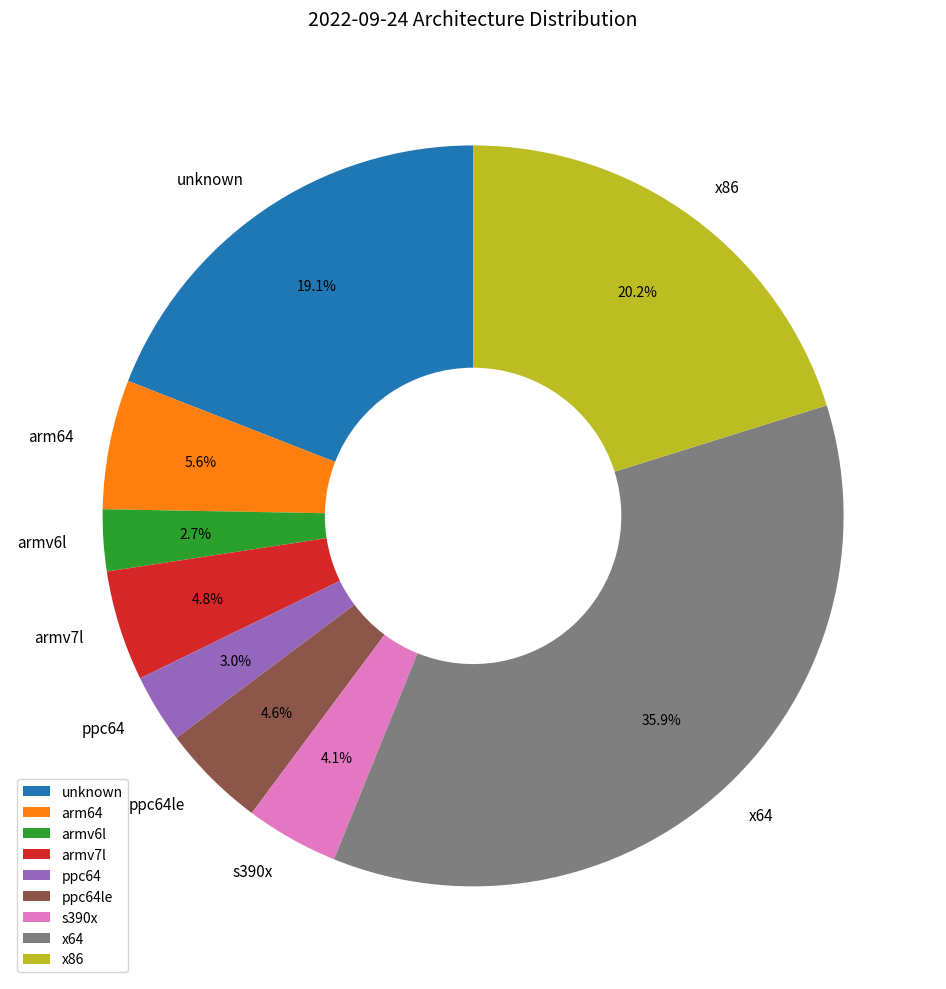

Is ppc64le the majority of the pie?

No